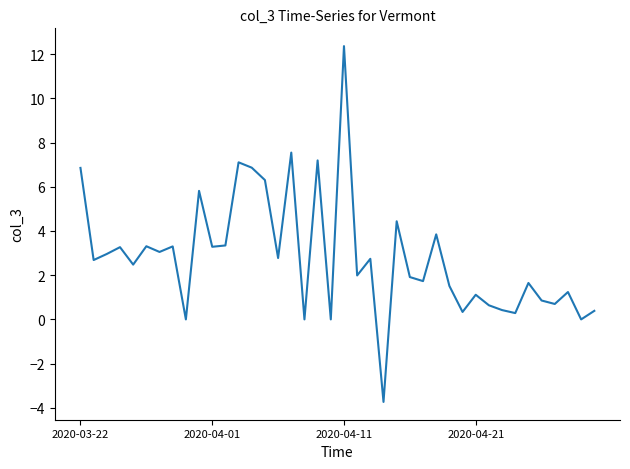

What is the greatest value displayed?

12.4